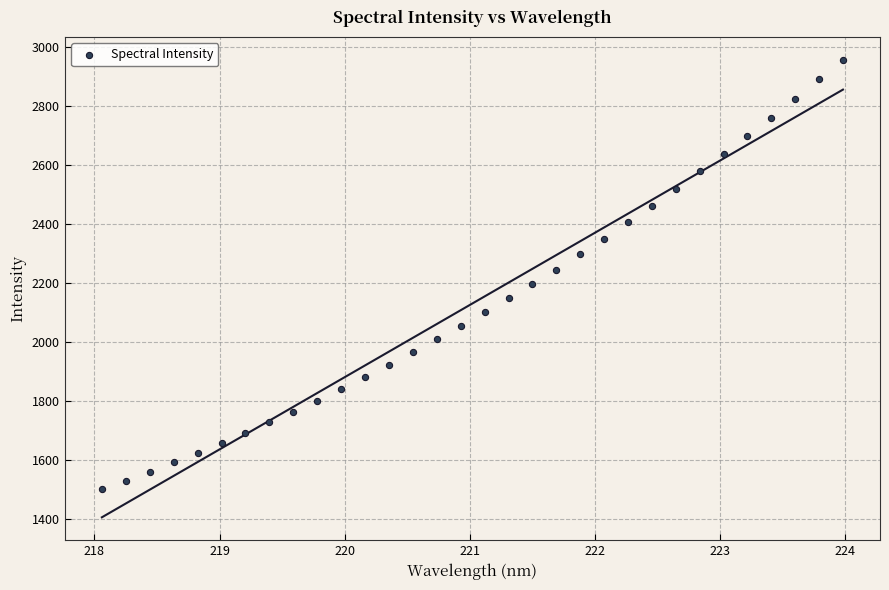

What is the range of X values (max minus min)?

5.9